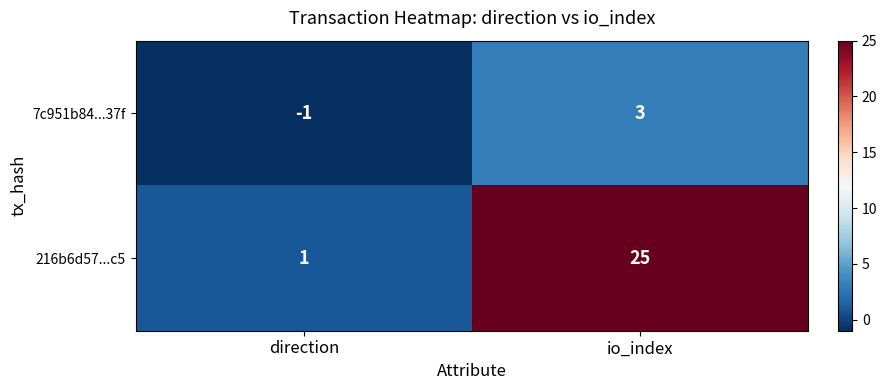

Count the number of categories in the chart.

2